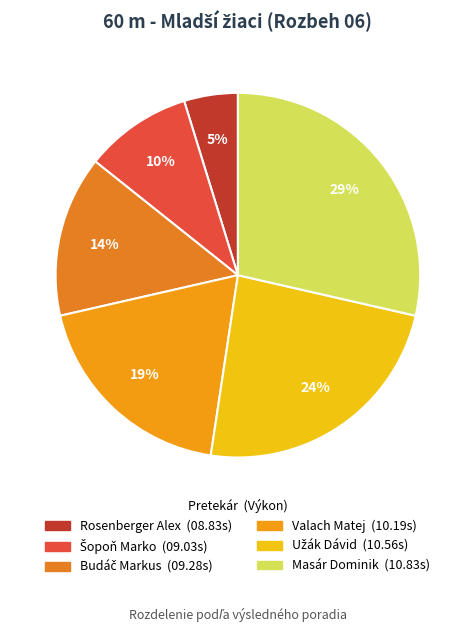

Count the number of slices in the pie.

6